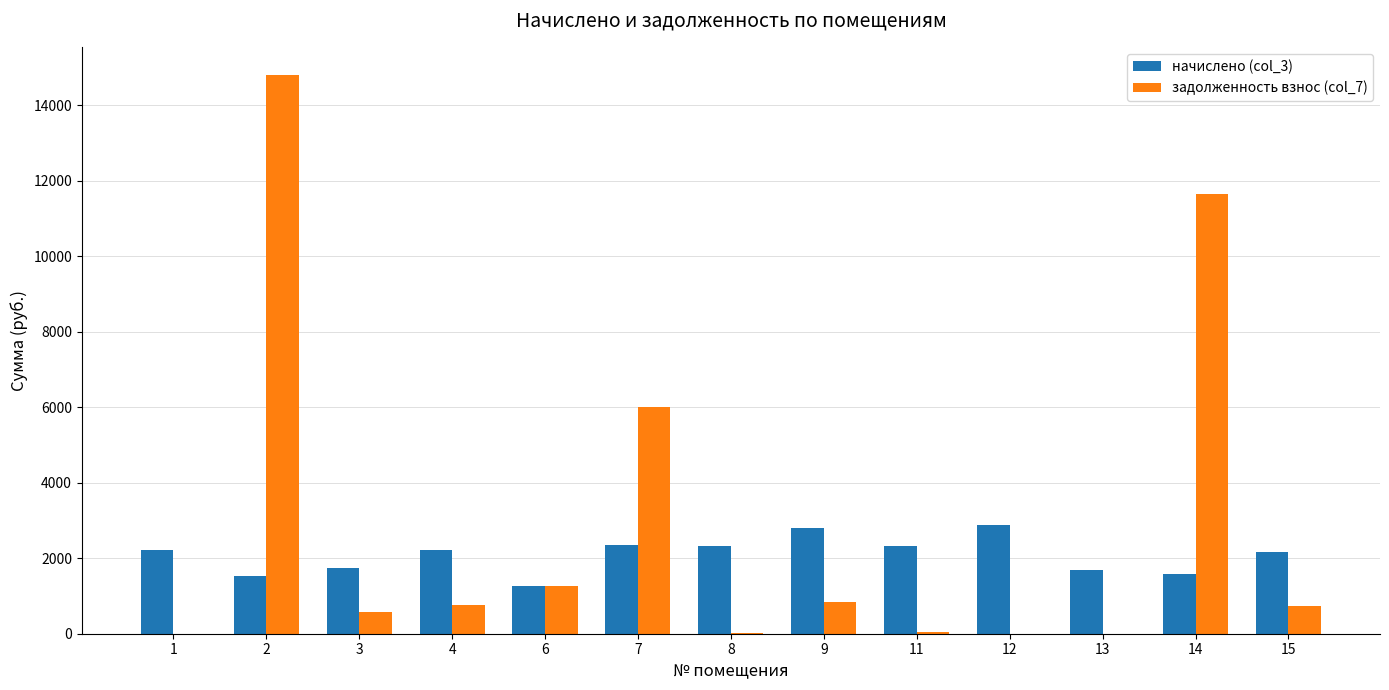

The value of начислено (col_3) at 14 is 634.9. True or false?

False